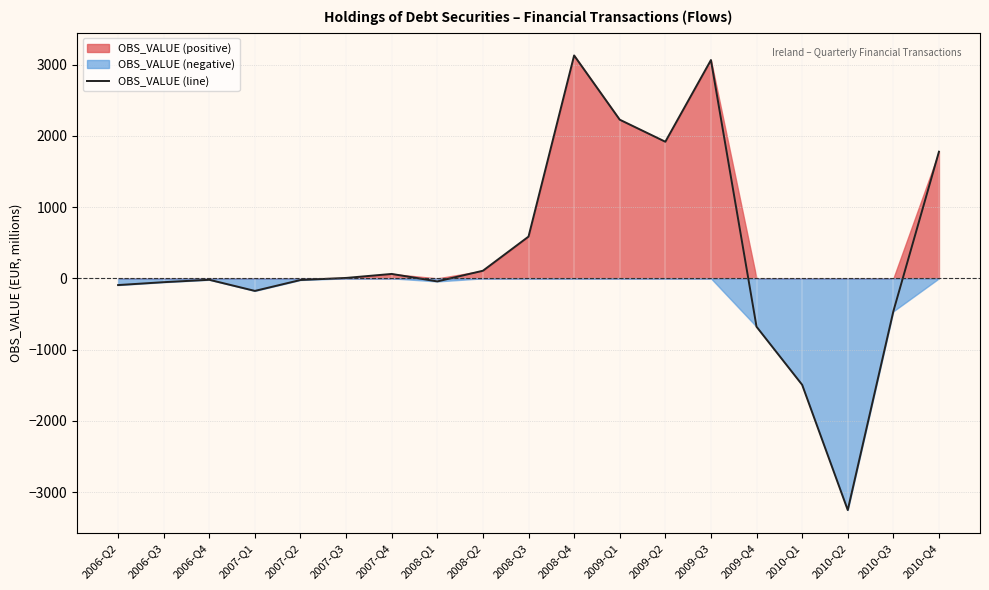

What is the difference between the second highest and minimum values?

6314.7